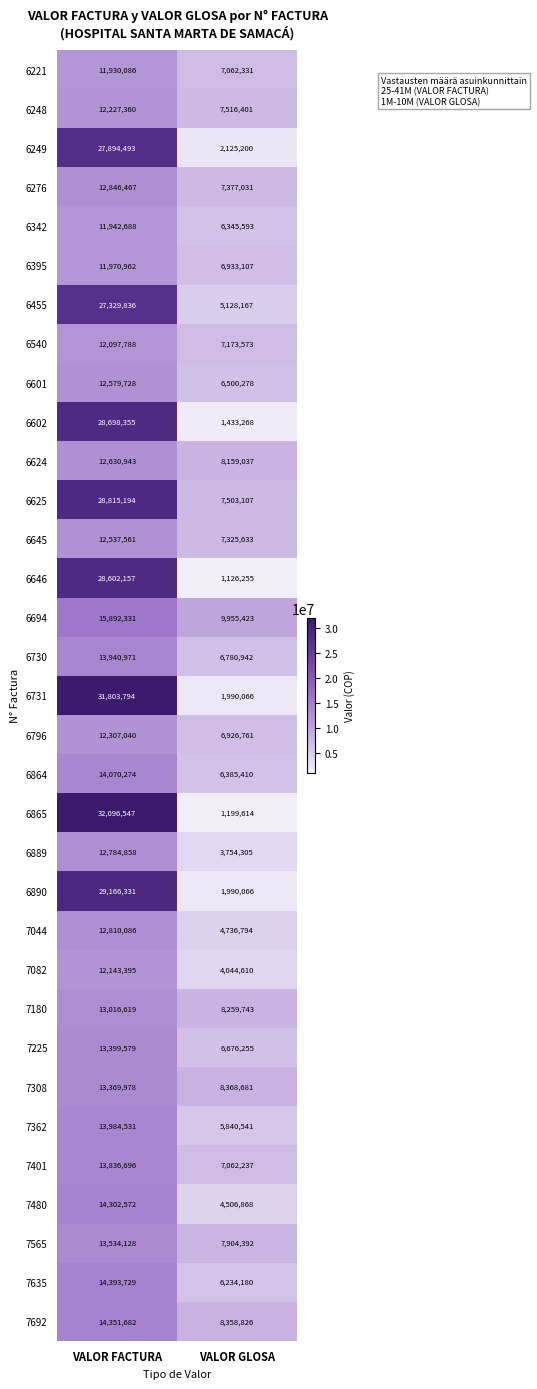

Which category has the lowest value across all series?

VALOR GLOSA